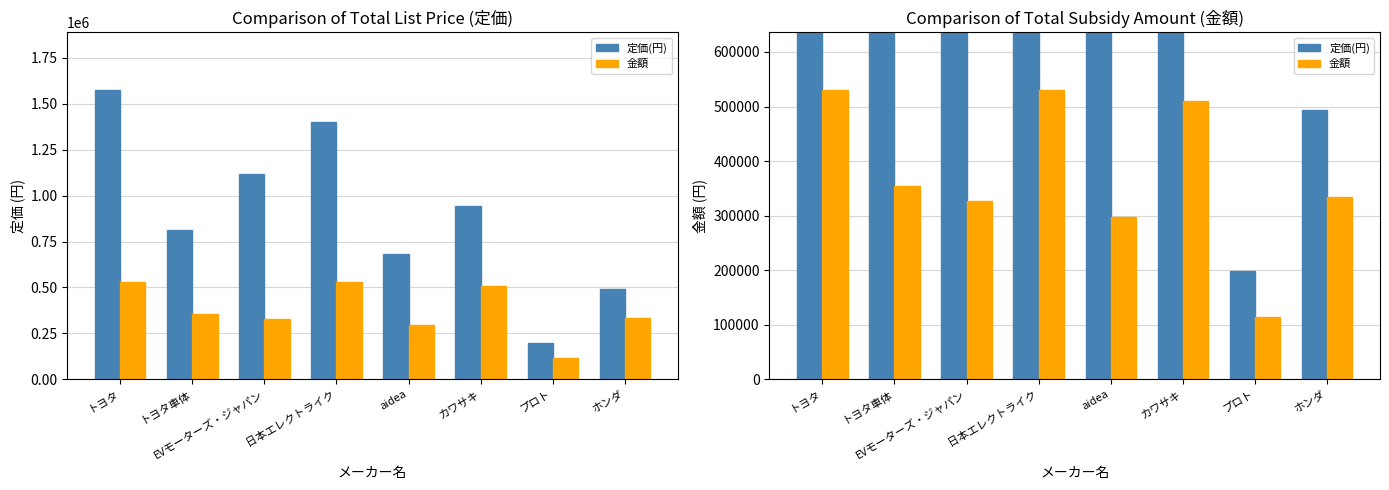

Reading left to right, extract all data points from this chart.

定価(円): トヨタ=1573636	トヨタ車体=815000	EVモーターズ・ジャパン=1117500	日本エレクトライク=1400000	aidea=681200	カワサキ=945000	プロト=198000	ホンダ=494333
金額: トヨタ=530000	トヨタ車体=353750	EVモーターズ・ジャパン=327000	日本エレクトライク=529667	aidea=296800	カワサキ=510000	プロト=115000	ホンダ=334417